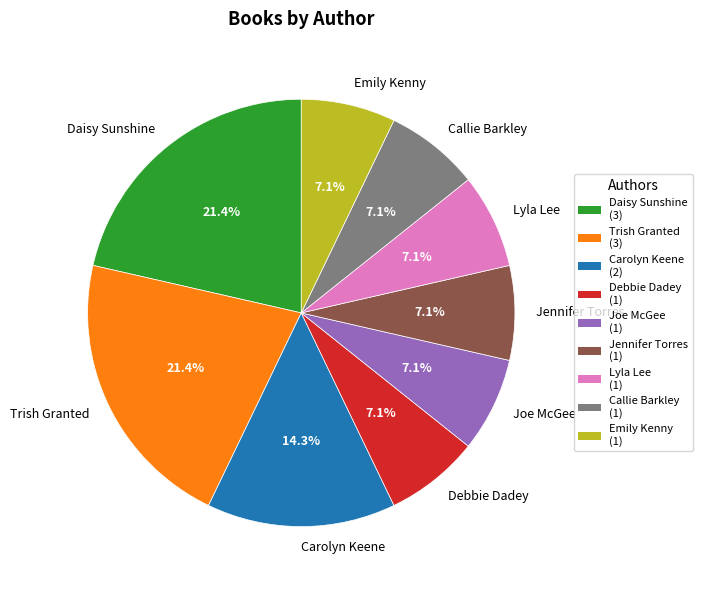

Combined, what portion of the pie is Daisy Sunshine and Lyla Lee?

28.6%